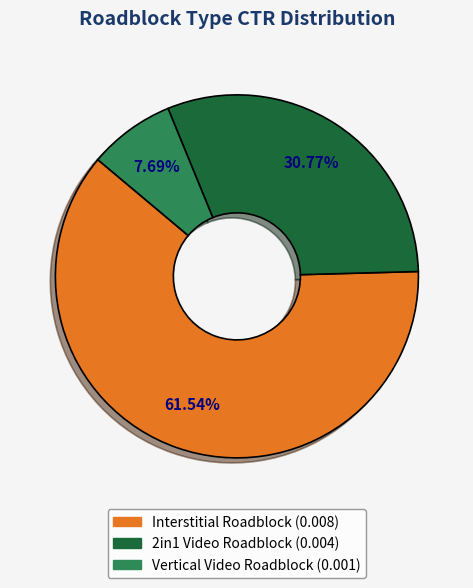

Combined, what portion of the pie is Vertical Video Roadblock and 2in1 Video Roadblock?

38.5%